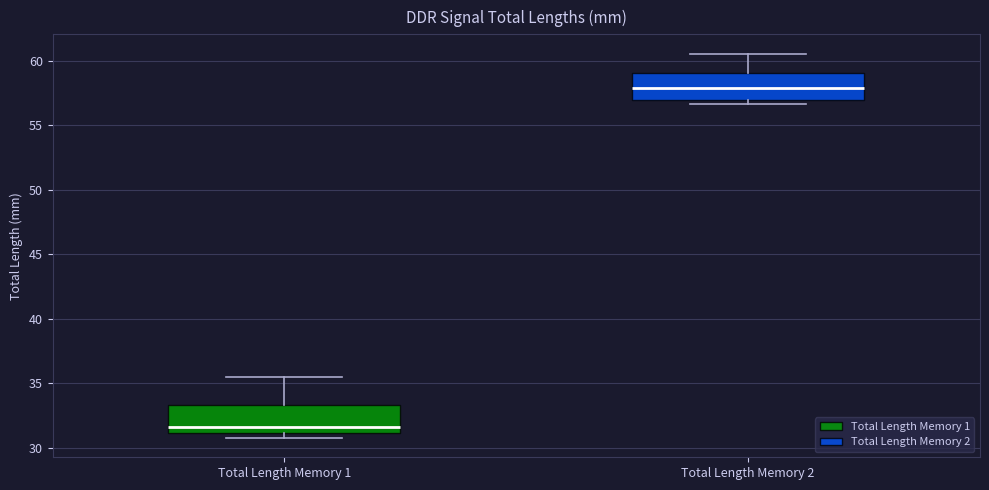

Which box's median line is the highest?

Total Length Memory 2